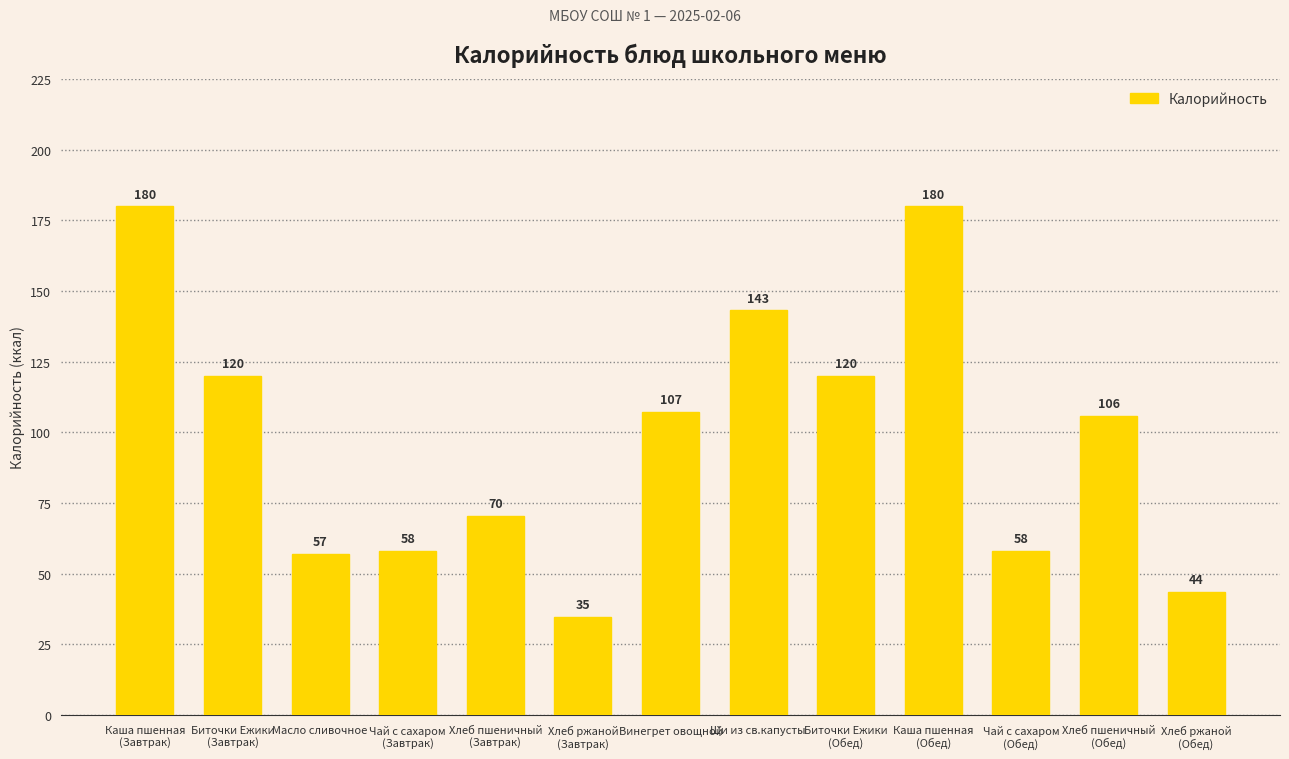

Does the chart contain stacked bars?

No